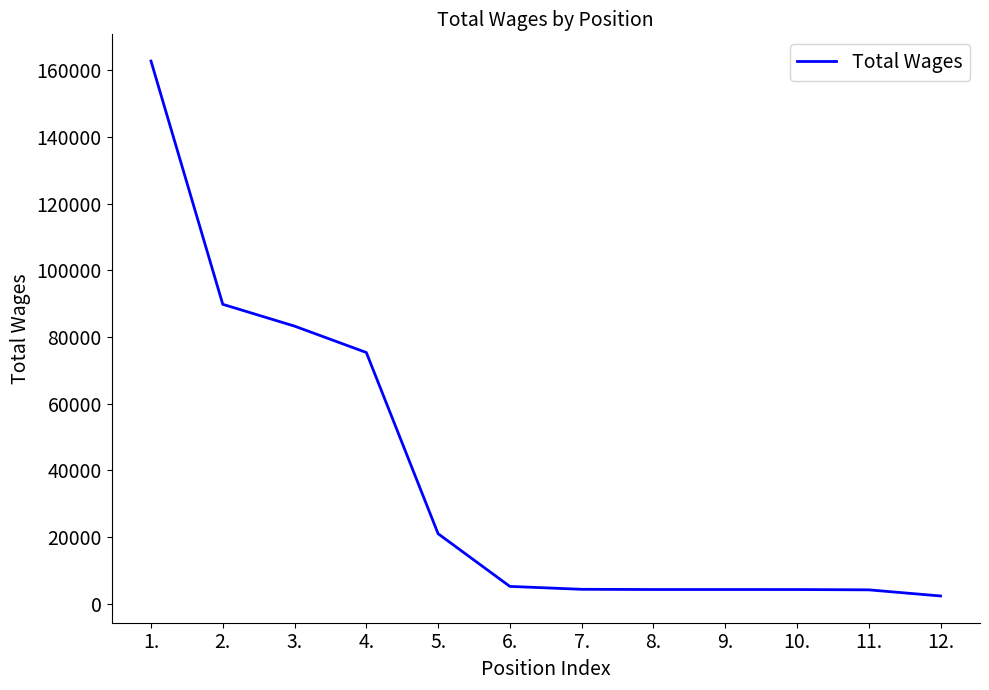

Is it true that the value at 3. is 28568?

False